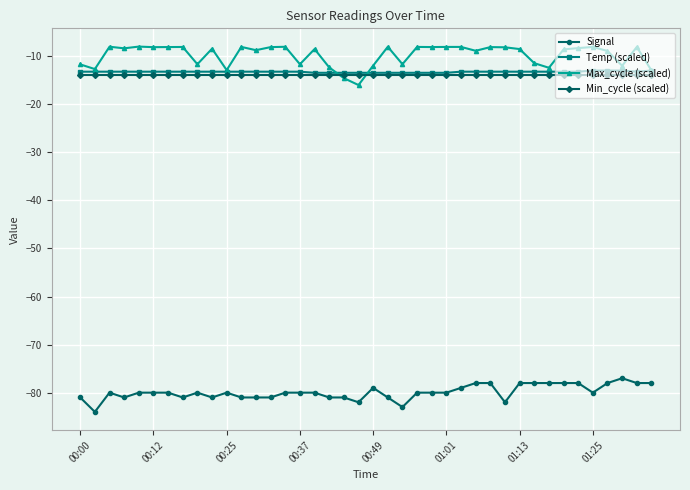

What is the value of the Max_cycle (scaled) point at the 18th from the left?

-12.3